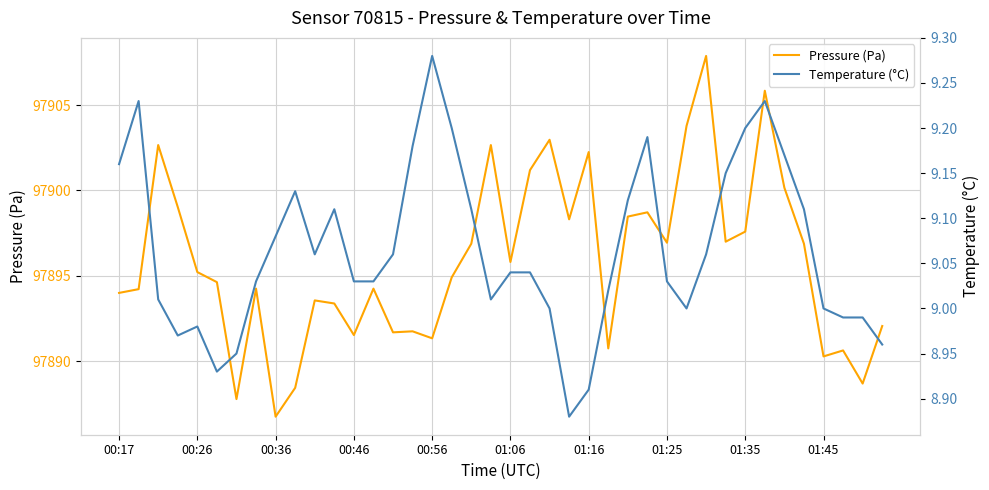

What is the smallest value displayed?

8.9